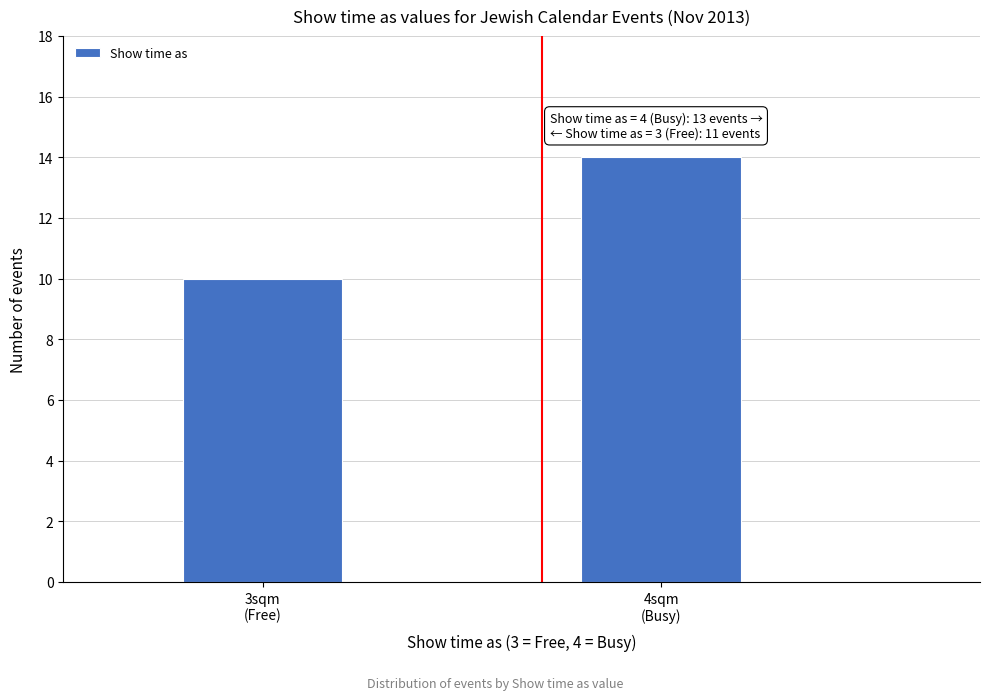

Reading left to right, what are all the values shown in this chart?

10	14